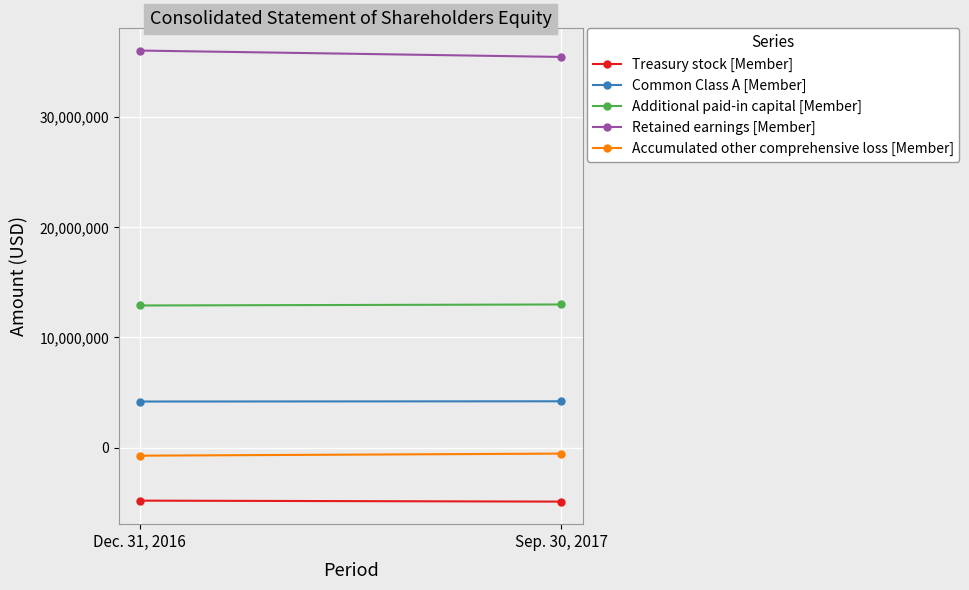

Which category has the highest value across all series?

Dec. 31, 2016